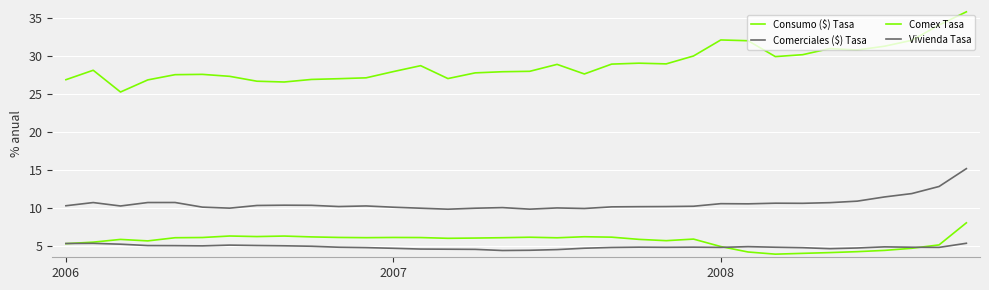

Does the chart have visible grid lines?

Yes